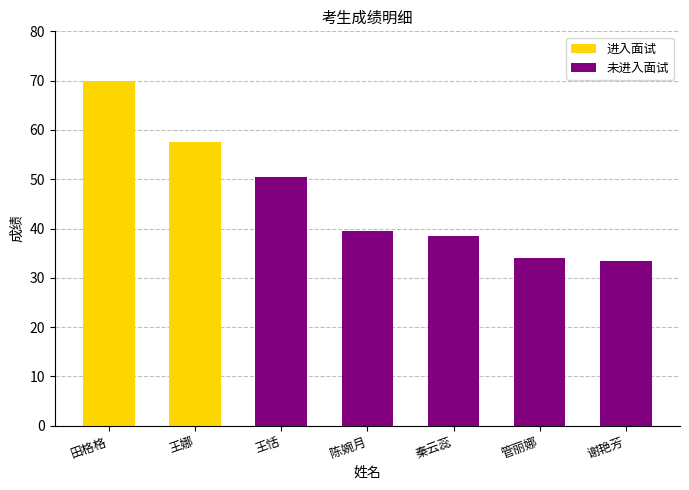

What is the difference between the values at 王恬 and 王娜?

7.0